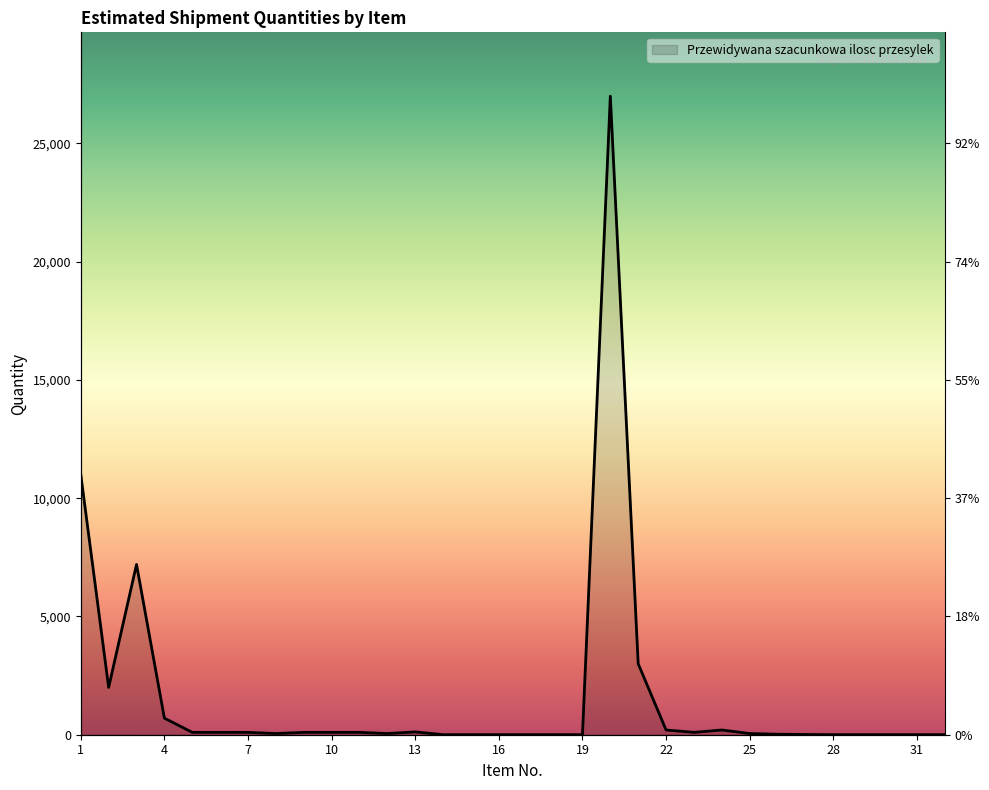

What is the average value?

1635